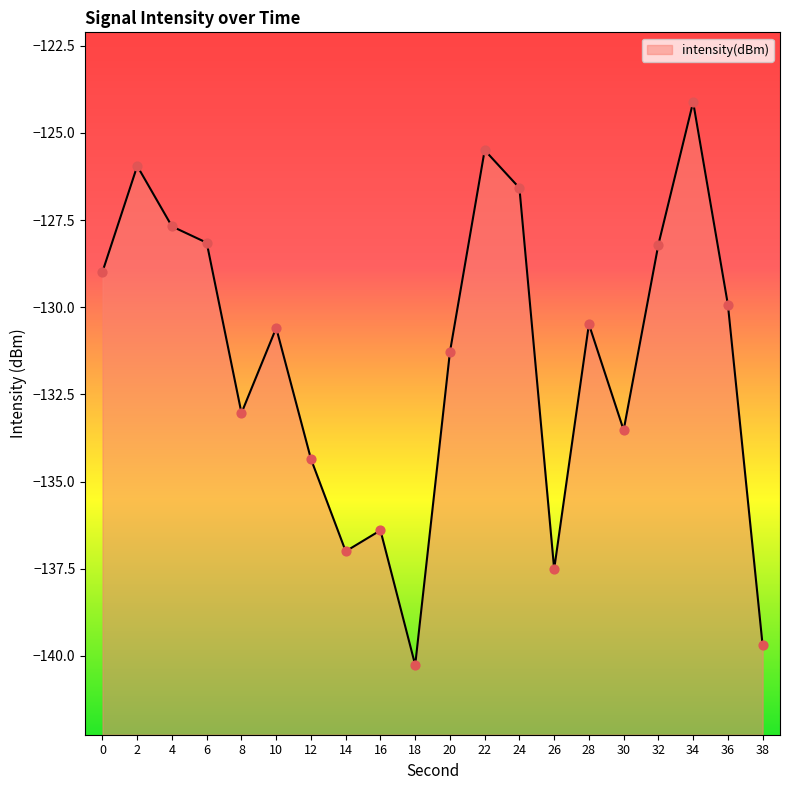

Which has a higher value, 10 or 4?

4